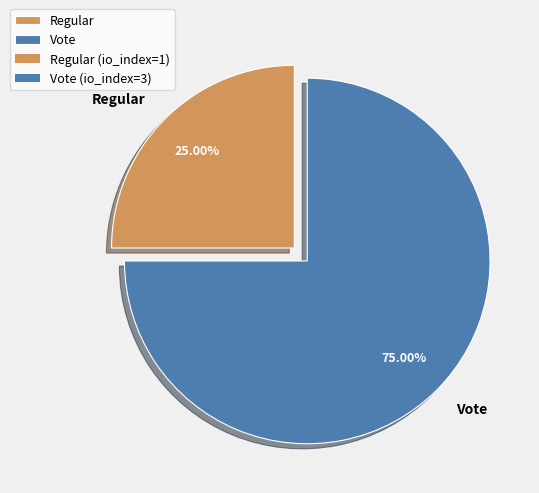

How many slices are in this pie chart?

2